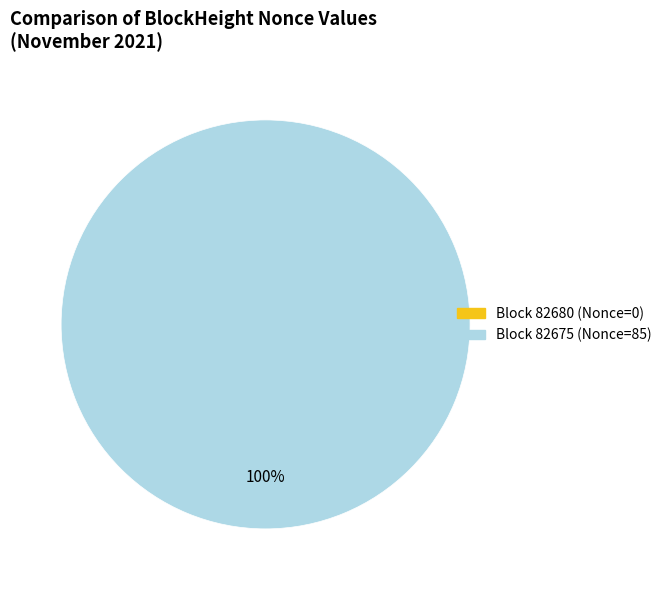

To the nearest percent, what is the difference between the largest and smallest slice percentages?

100%